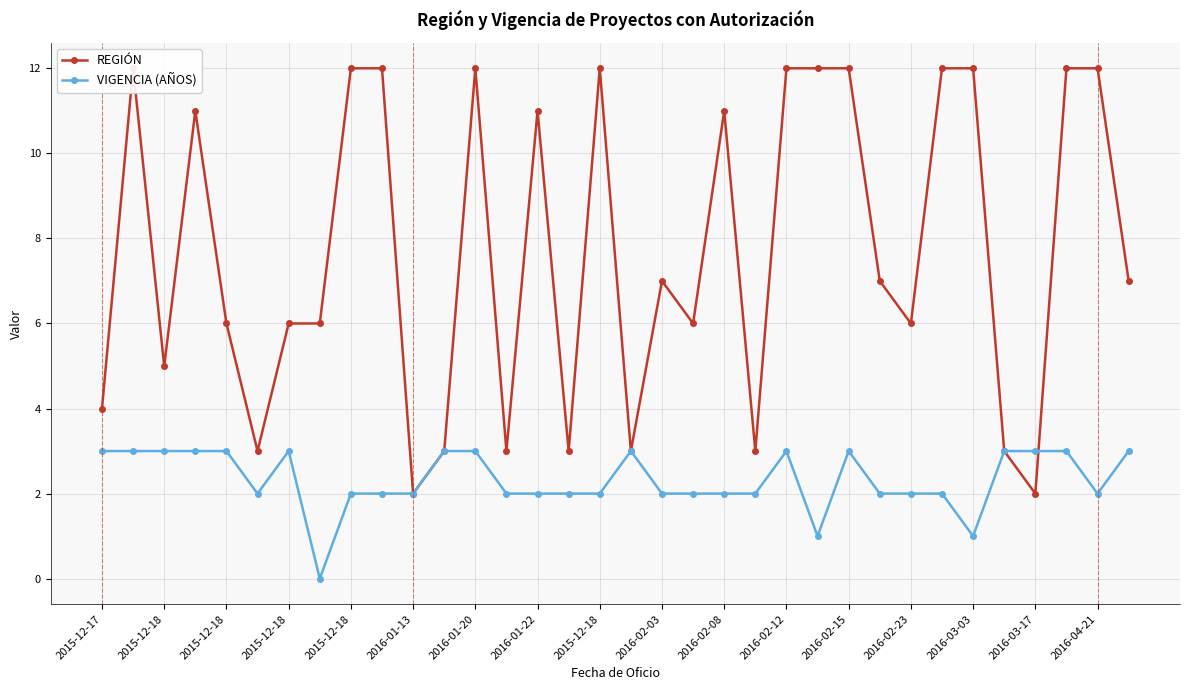

Does the chart display data point markers on the line(s)?

Yes